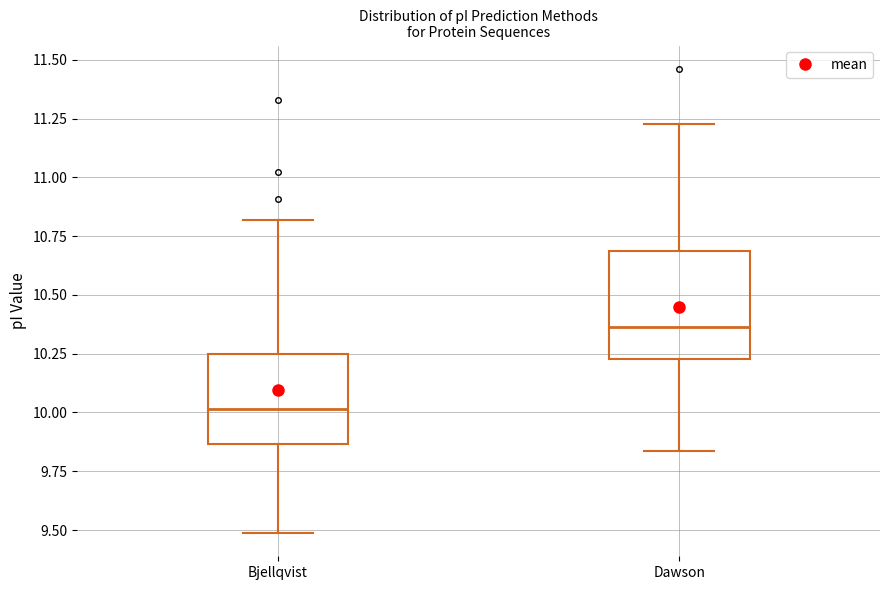

Comparing the boxes themselves (not the whiskers), which one is the tallest?

Dawson